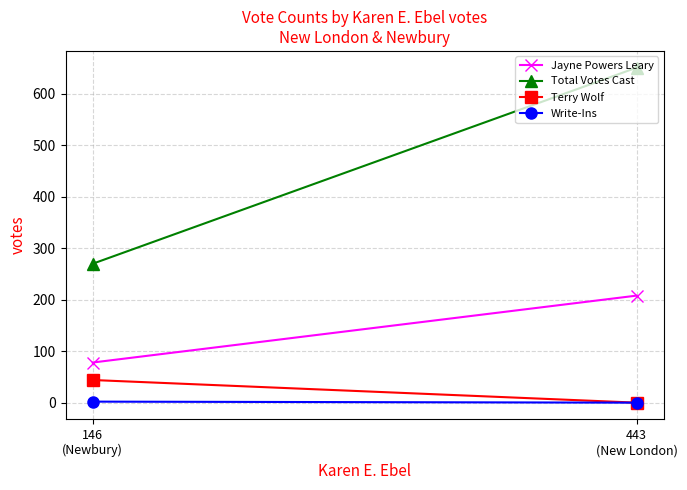

What is the difference between the highest and lowest values at 443
(New London)?

651